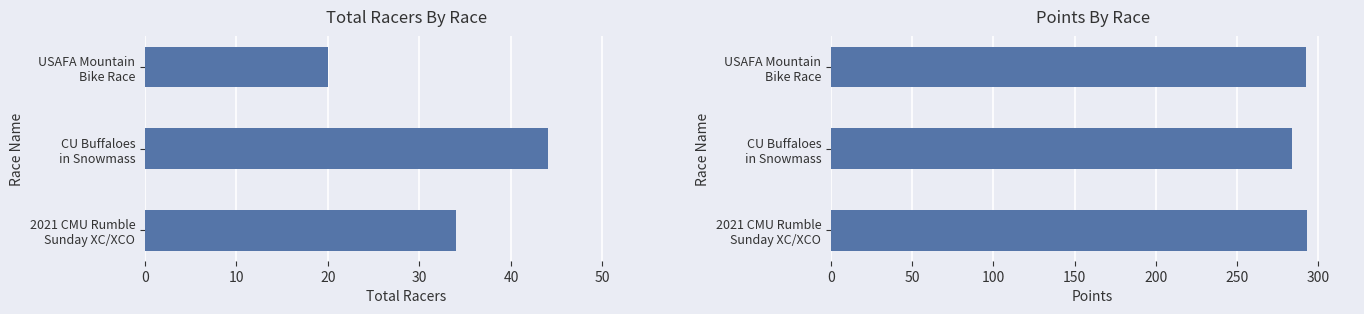

At USAFA Mountain Bike Race, list the series in order from smallest to largest.

Total Racers, Points